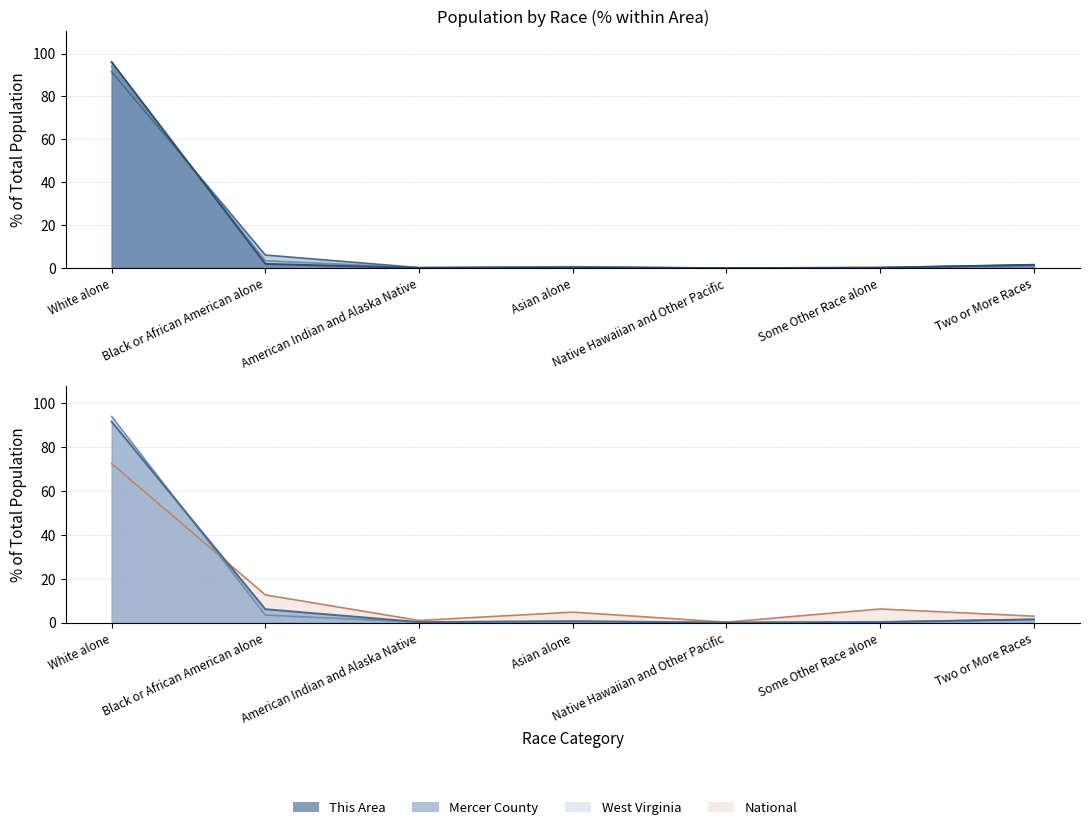

True or false: West Virginia and This Area cross at least once.

True